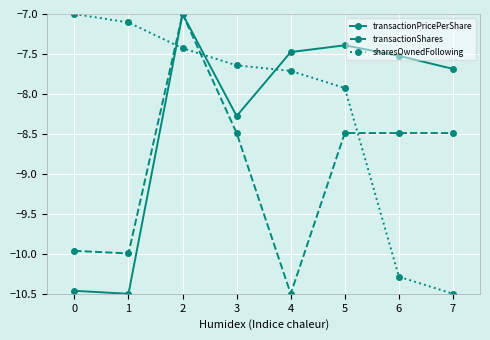

Count the number of categories in the chart.

8